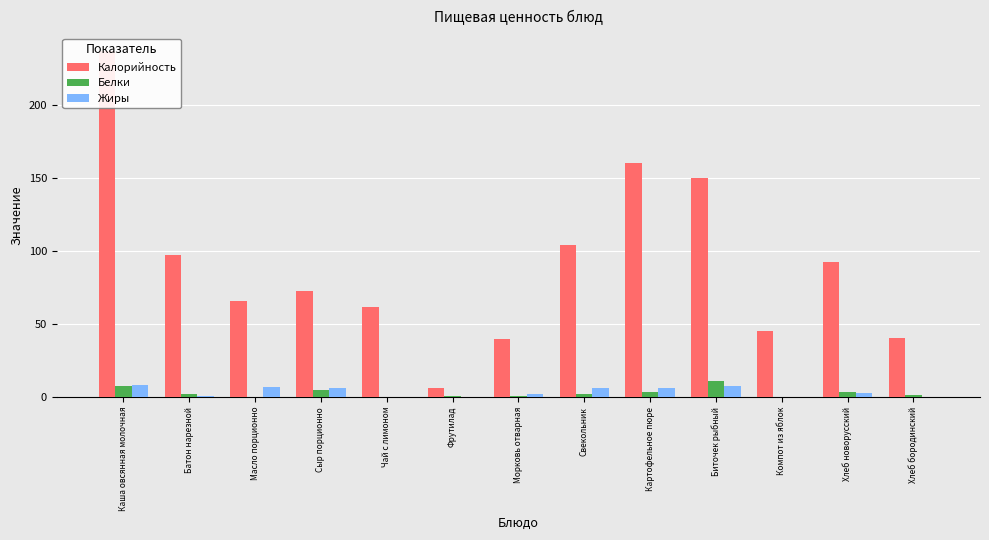

At which label does Белки reach its peak?

Биточек рыбный